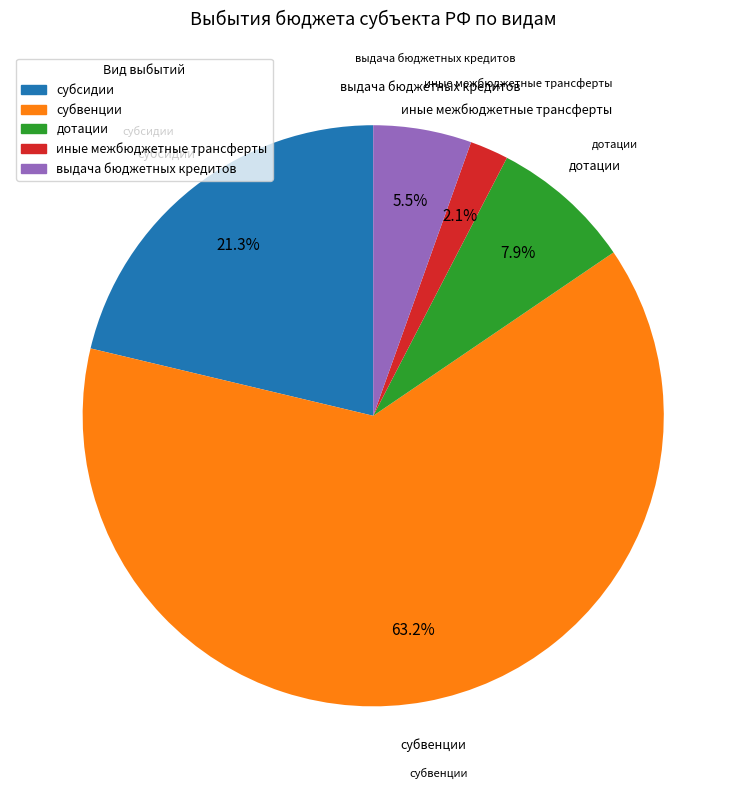

To the nearest percent, what percentage of the pie is иные межбюджетные трансферты?

2%